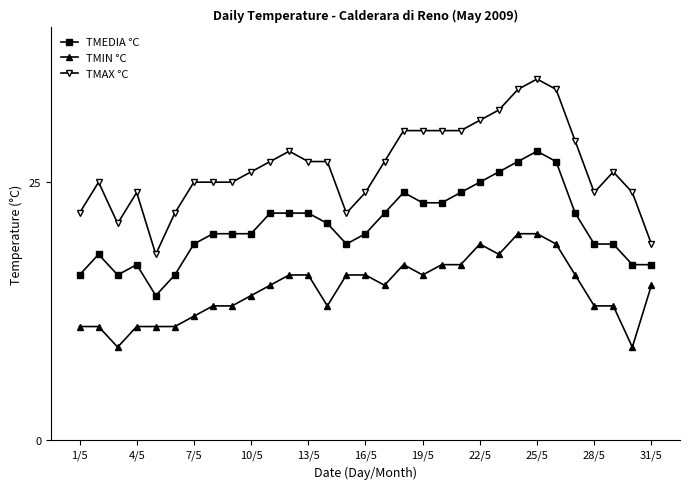

Reading left to right, what are all the values shown in this chart?

TMEDIA °C: 16	18	16	17	14	16	19	20	20	20	22	22	22	21	19	20	22	24	23	23	24	25	26	27	28	27	22	19	19	17	17
TMIN °C: 11	11	9	11	11	11	12	13	13	14	15	16	16	13	16	16	15	17	16	17	17	19	18	20	20	19	16	13	13	9	15
TMAX °C: 22	25	21	24	18	22	25	25	25	26	27	28	27	27	22	24	27	30	30	30	30	31	32	34	35	34	29	24	26	24	19